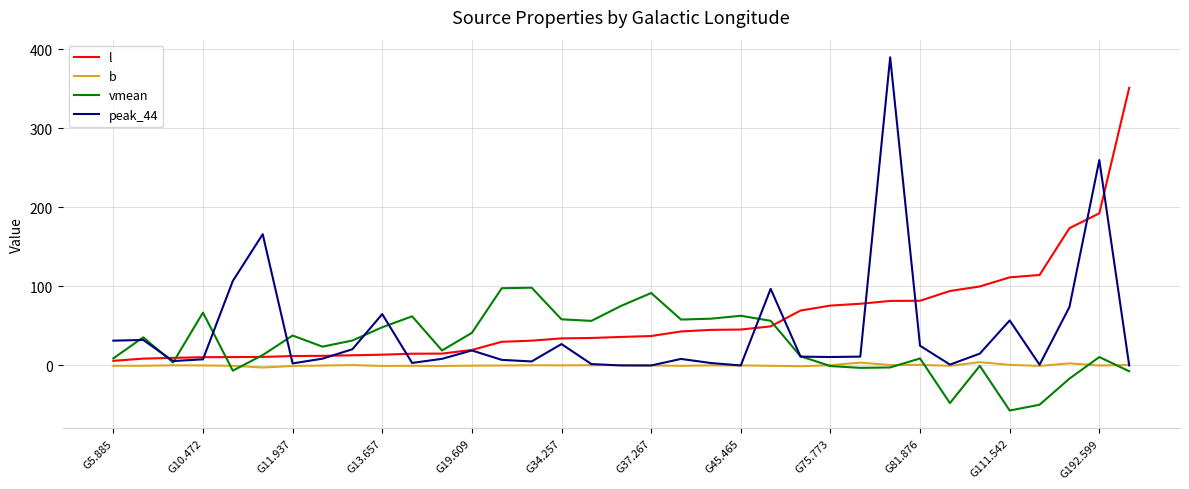

Which series has the largest range (max minus min)?

peak_44